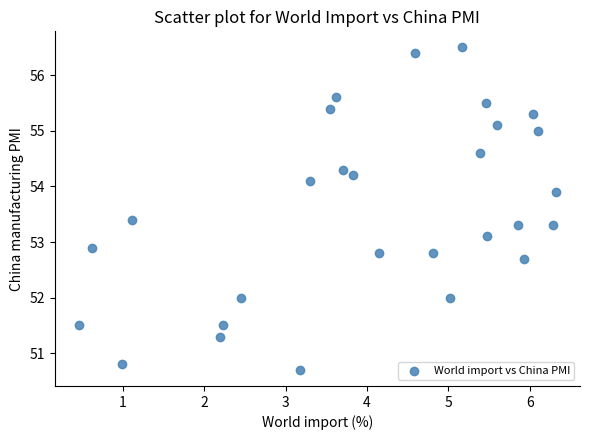

What is the range of X values (max minus min)?

5.9